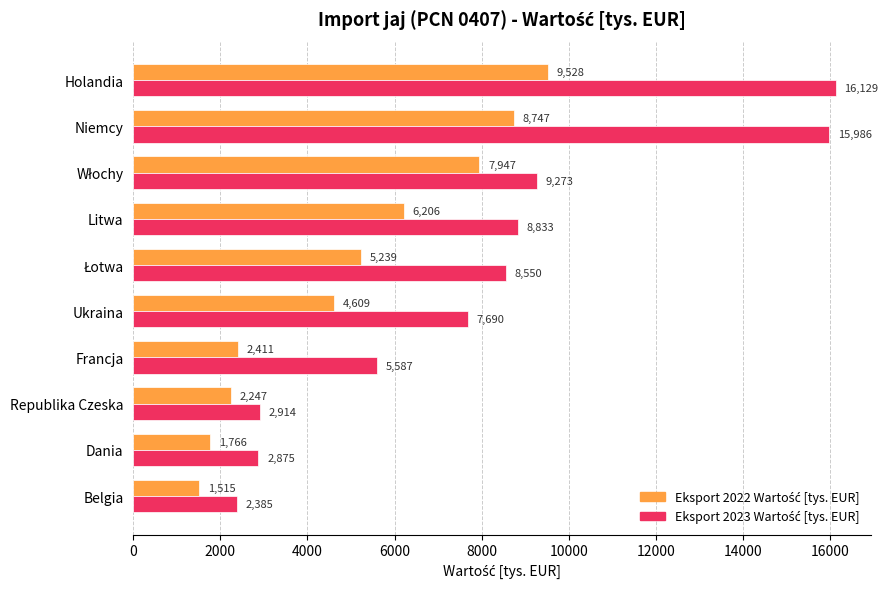

What is the maximum value shown in the chart?

16129.3